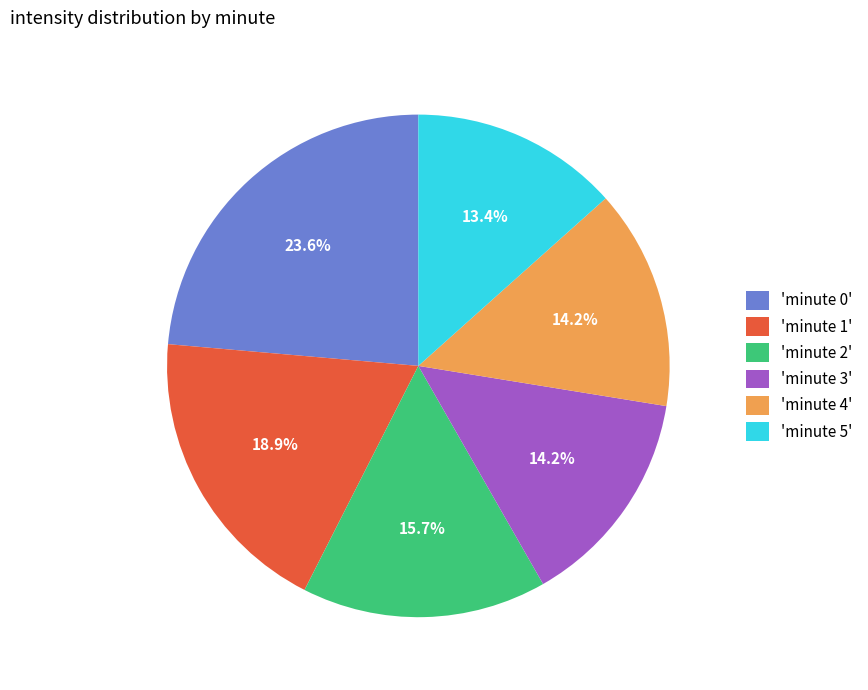

Which has a higher value, 'minute 0' or 'minute 2'?

'minute 0'